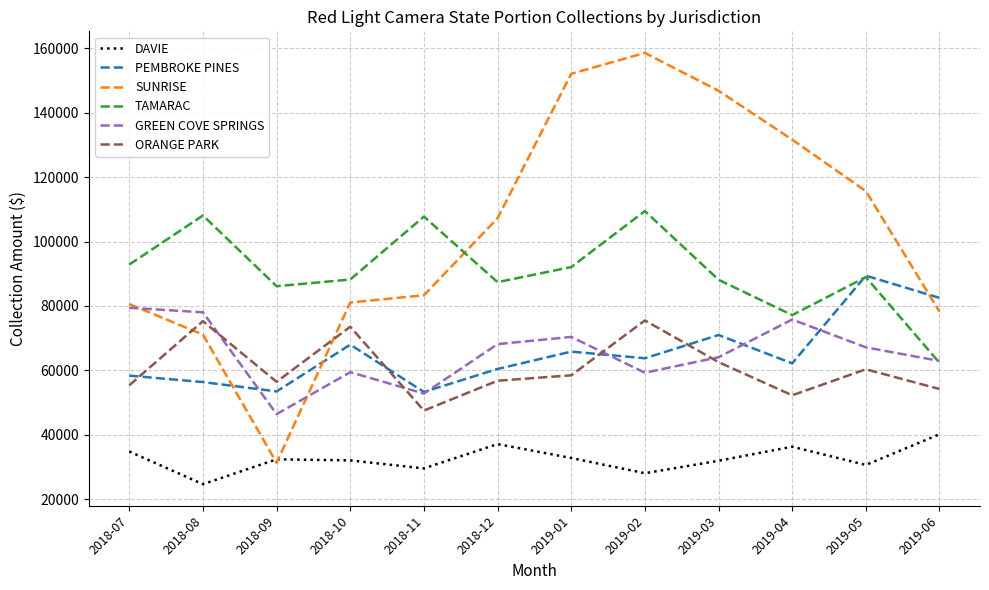

Read the PEMBROKE PINES value at 2018-08.

56357.0